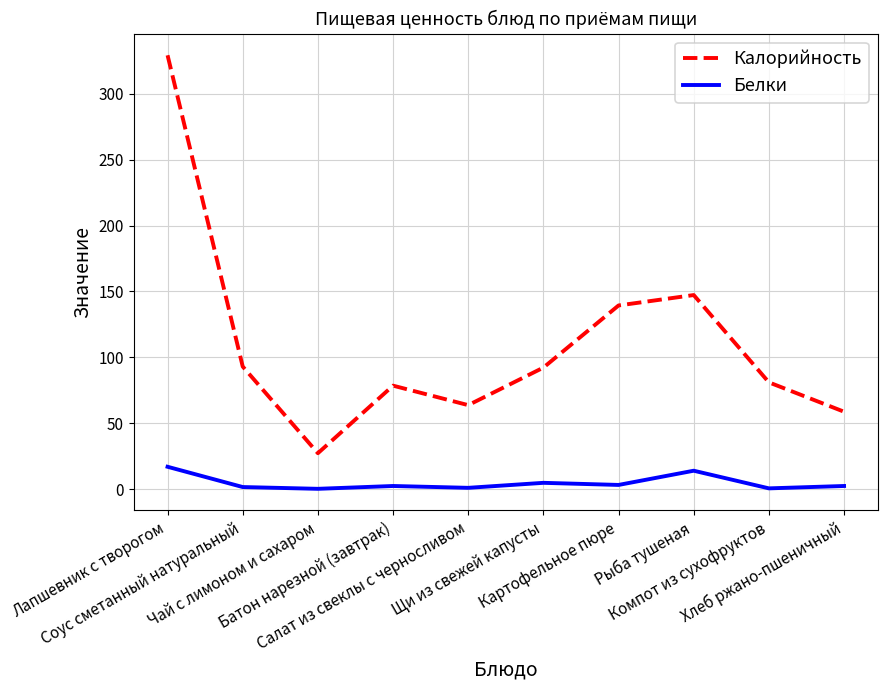

Which series has the largest total across all categories?

Калорийность